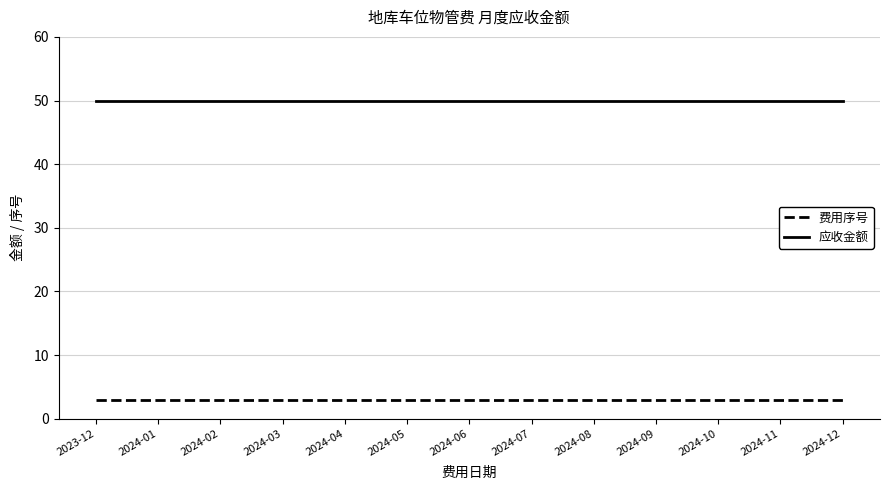

What are all the series names shown in the legend?

费用序号, 应收金额